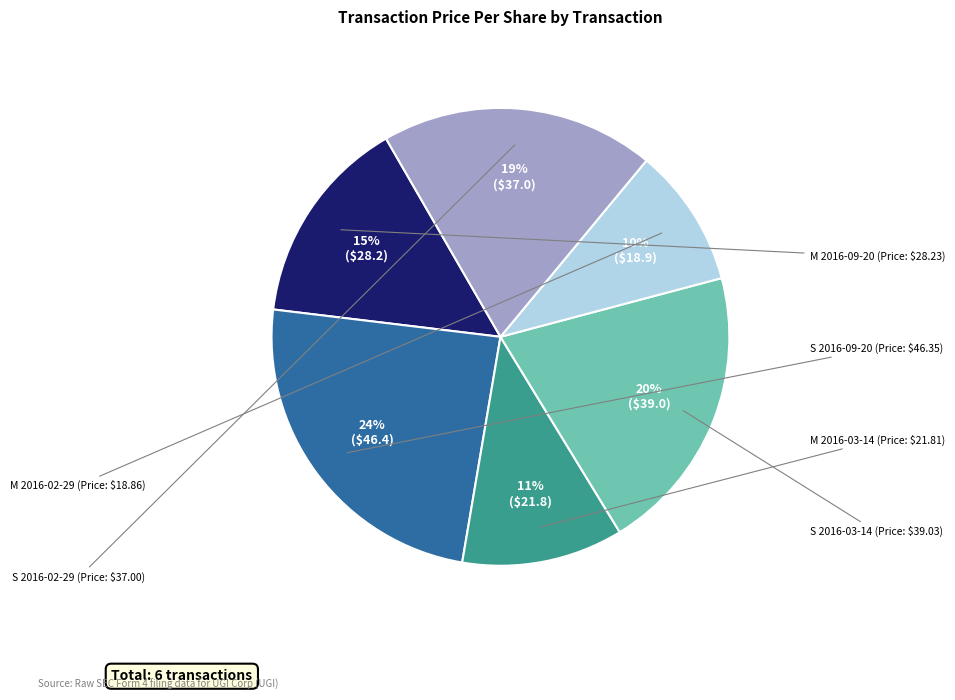

To the nearest percent, what is the average slice percentage?

17%